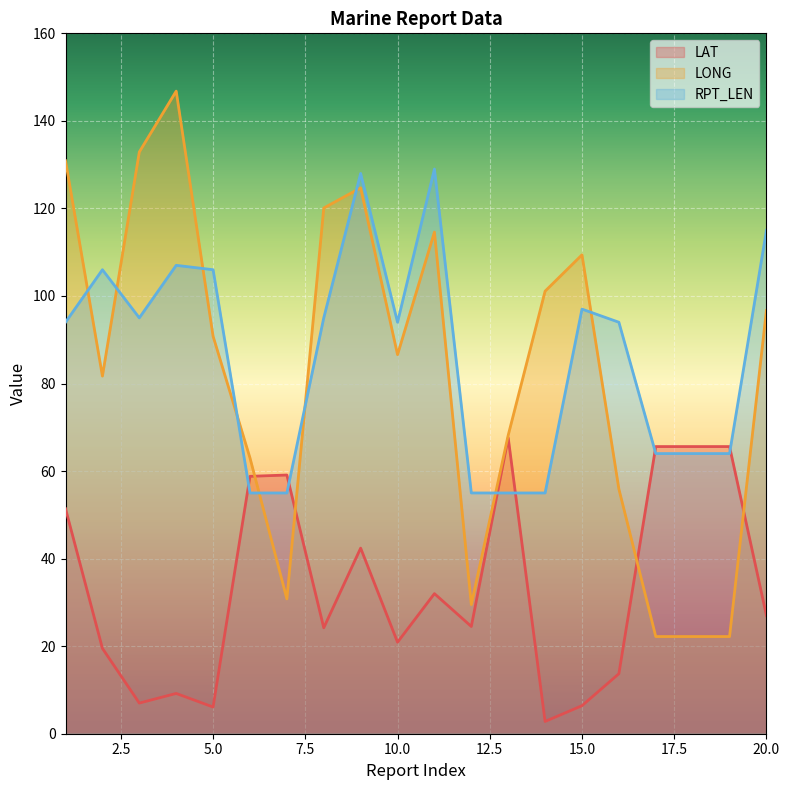

What value does the LONG series have at 5.0?

90.8